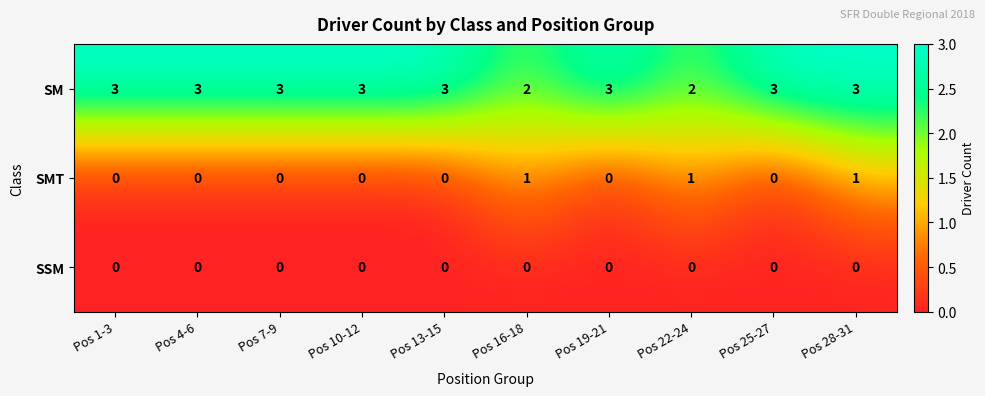

Reading left to right, extract all data points from this chart.

SM: 3	3	3	3	3	2	3	2	3	3
SMT: 0	0	0	0	0	1	0	1	0	1
SSM: 0	0	0	0	0	0	0	0	0	0